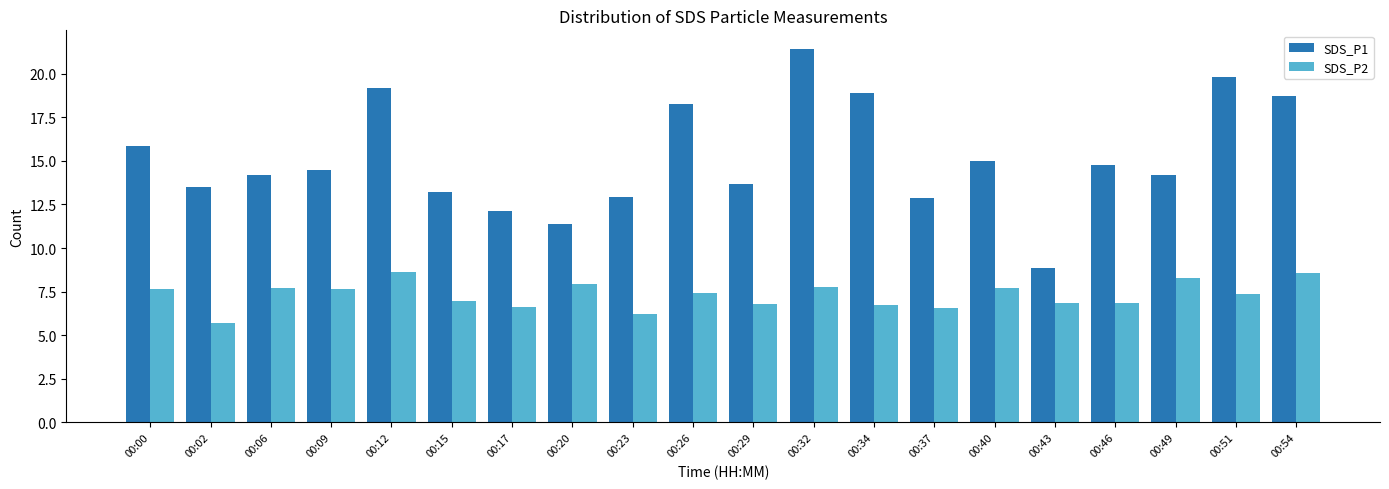

What is the approximate value of SDS_P2 at 00:46?

6.8